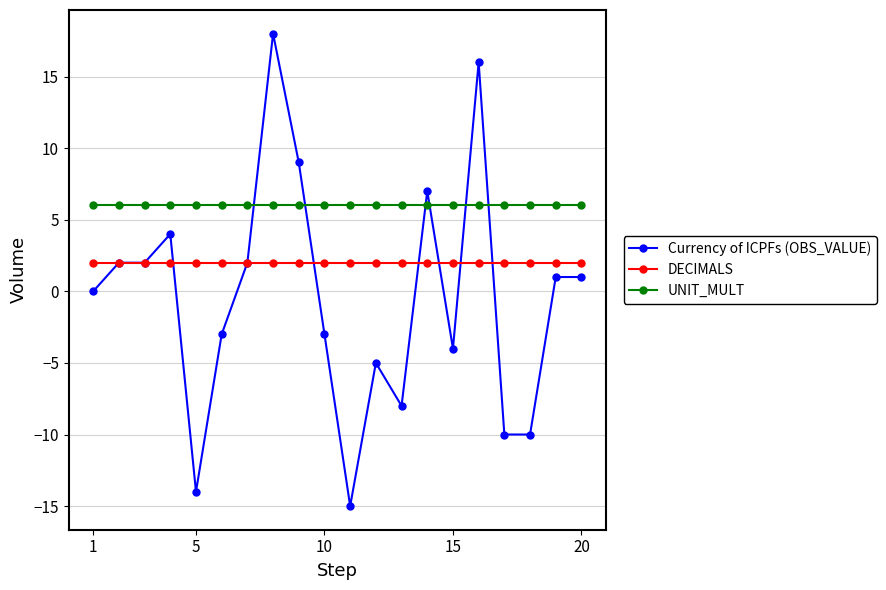

Rank the series by their maximum value, from highest to lowest.

Currency of ICPFs (OBS_VALUE), UNIT_MULT, DECIMALS